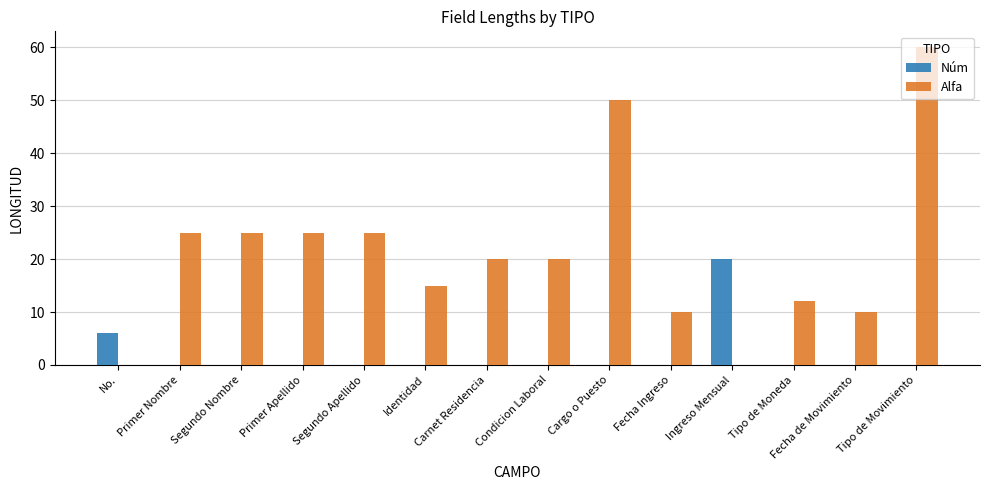

What is the difference between the Núm values at Tipo de Moneda and No.?

6